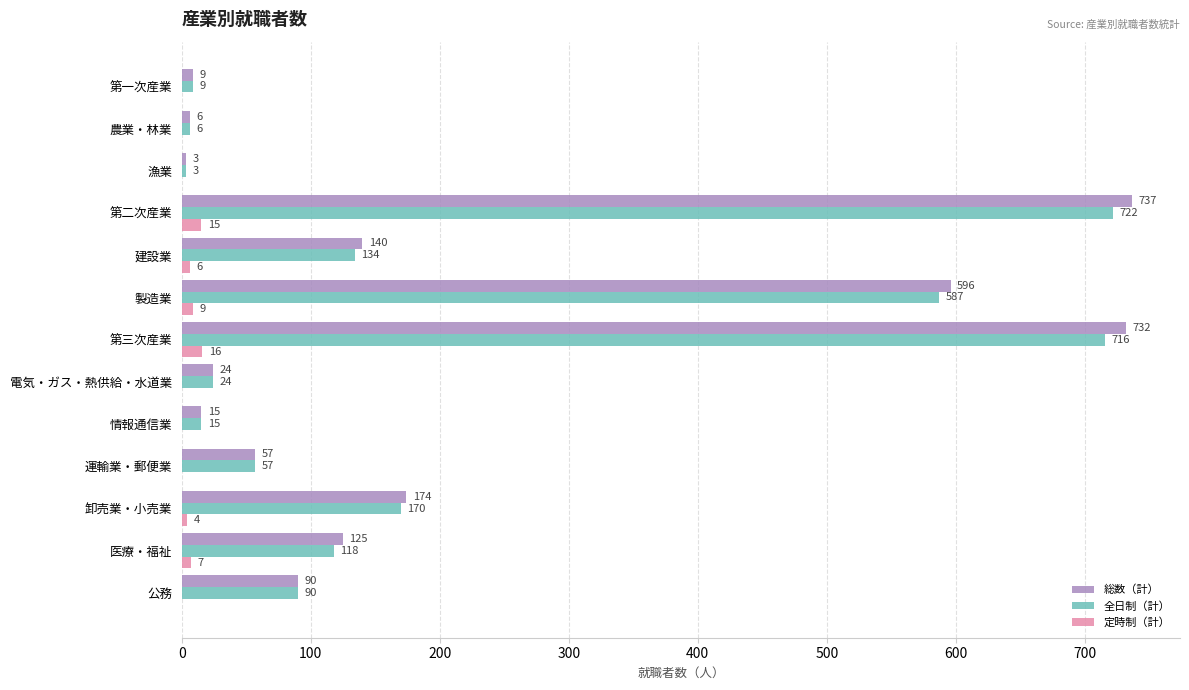

Is it true that 総数（計） equals 395 at 製造業?

False